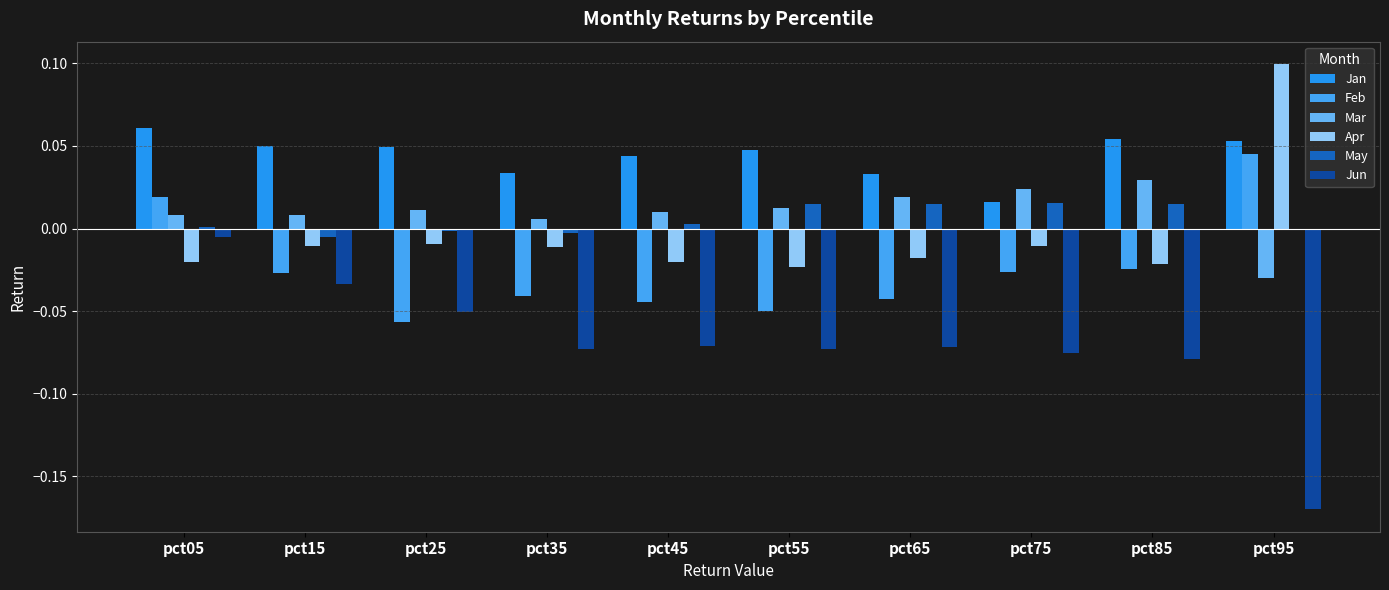

How many groups of bars are there?

10